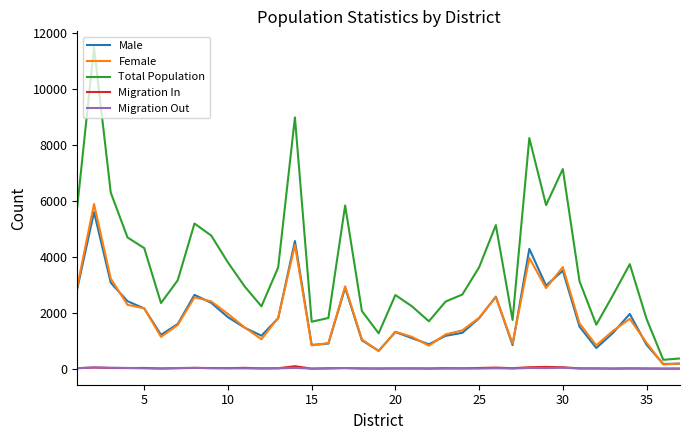

True or false: Migration In and Female cross at least once.

False